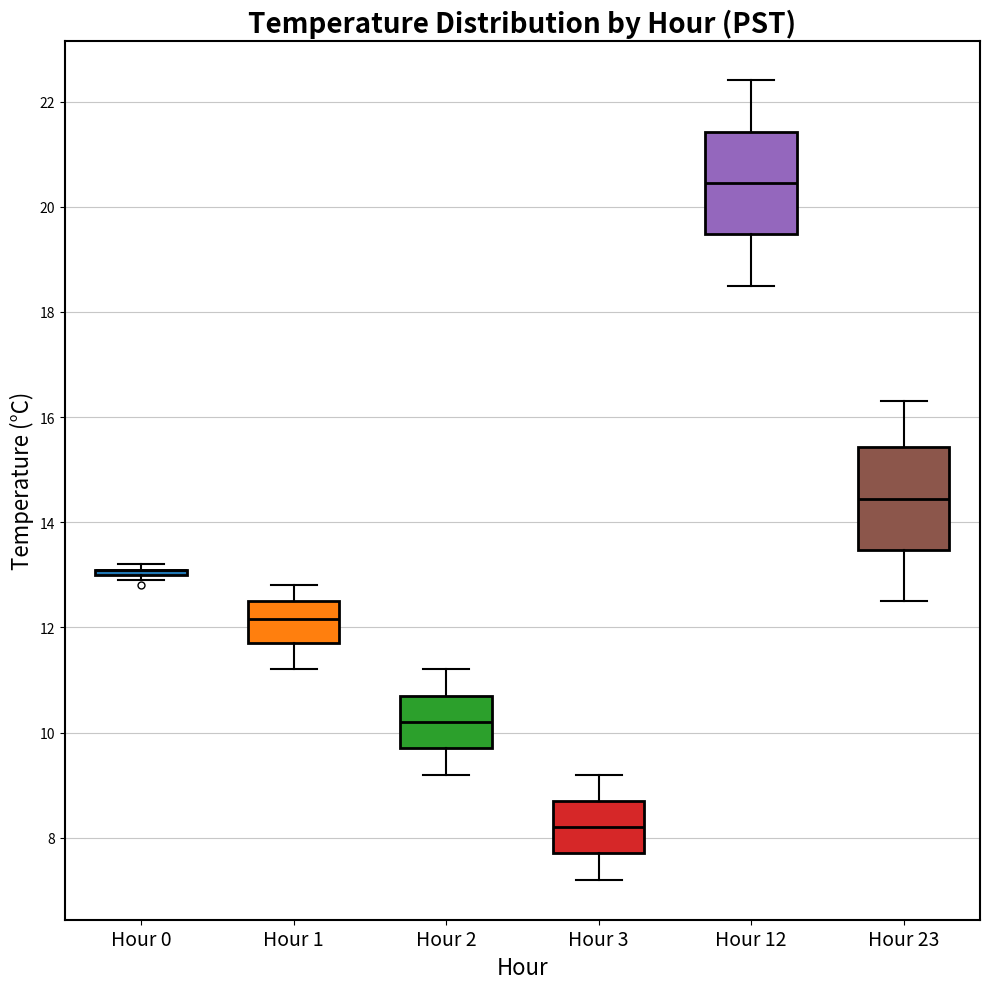

Where does the lower whisker of the box for Hour 2 end on the y-axis? The values are not printed on the chart, so give them approximately, as read against the axis.

9.2